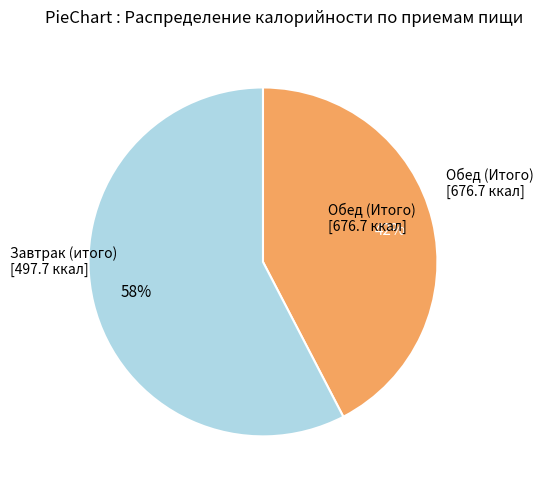

Does any single category account for the majority?

Yes